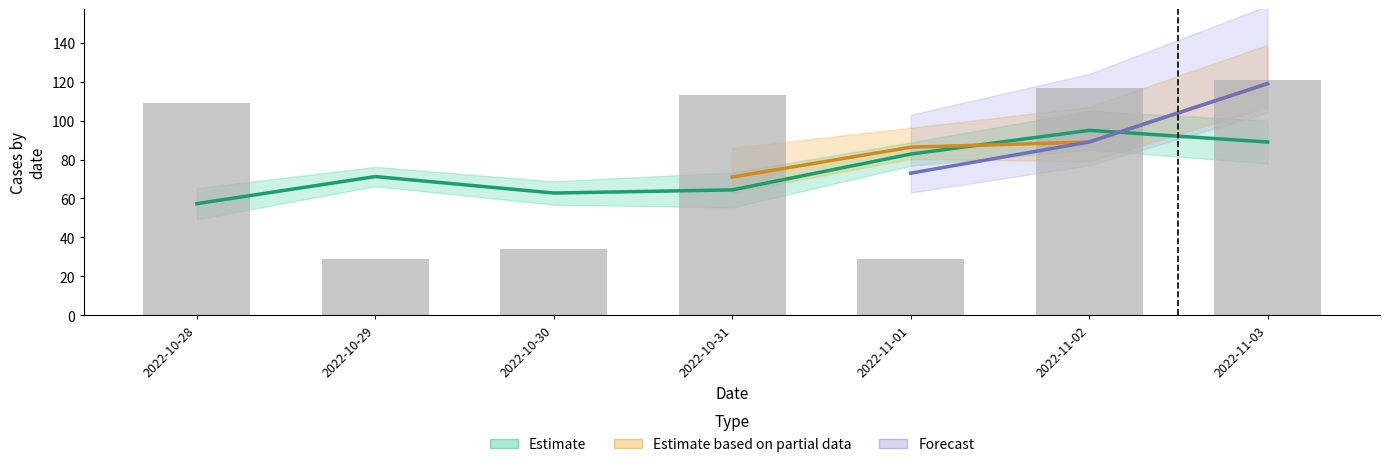

The Total daily series shows 34 at 2022-10-30. True or false?

True